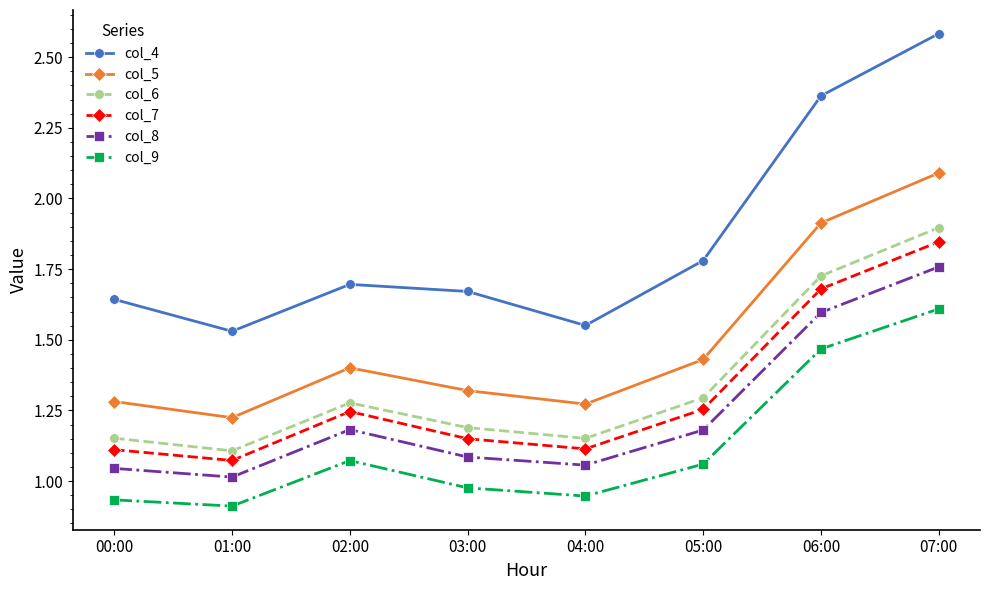

Which series has the widest spread of values?

col_4